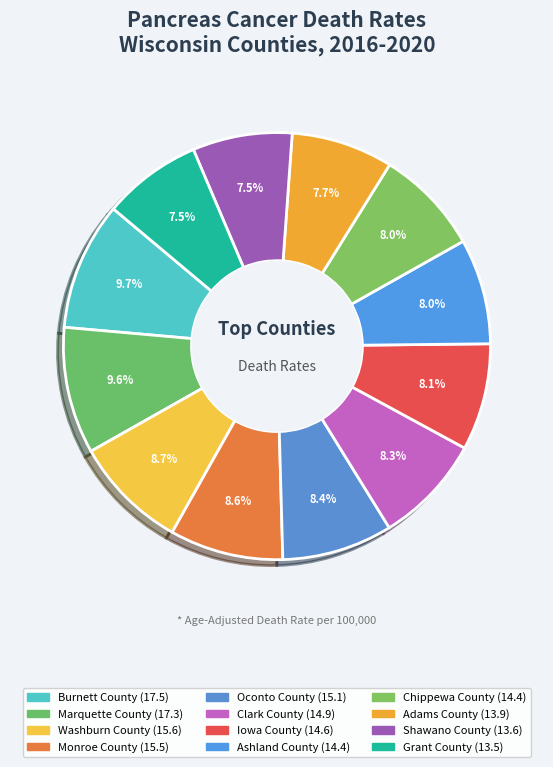

Rank the categories by value from lowest to highest.

Grant County, Shawano County, Adams County, Ashland County, Chippewa County, Iowa County, Clark County, Oconto County, Monroe County, Washburn County, Marquette County, Burnett County